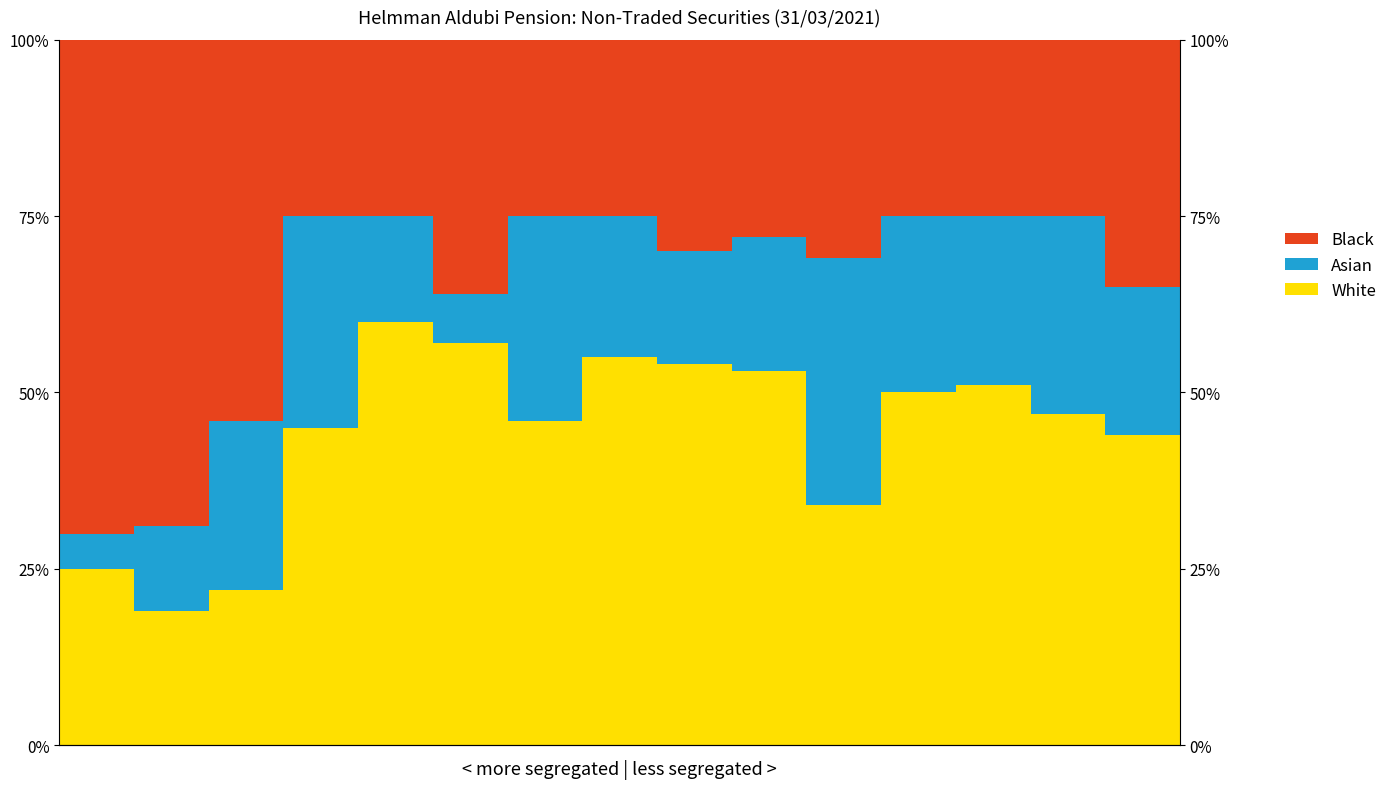

What value does the Asian series have at 8?

0.2